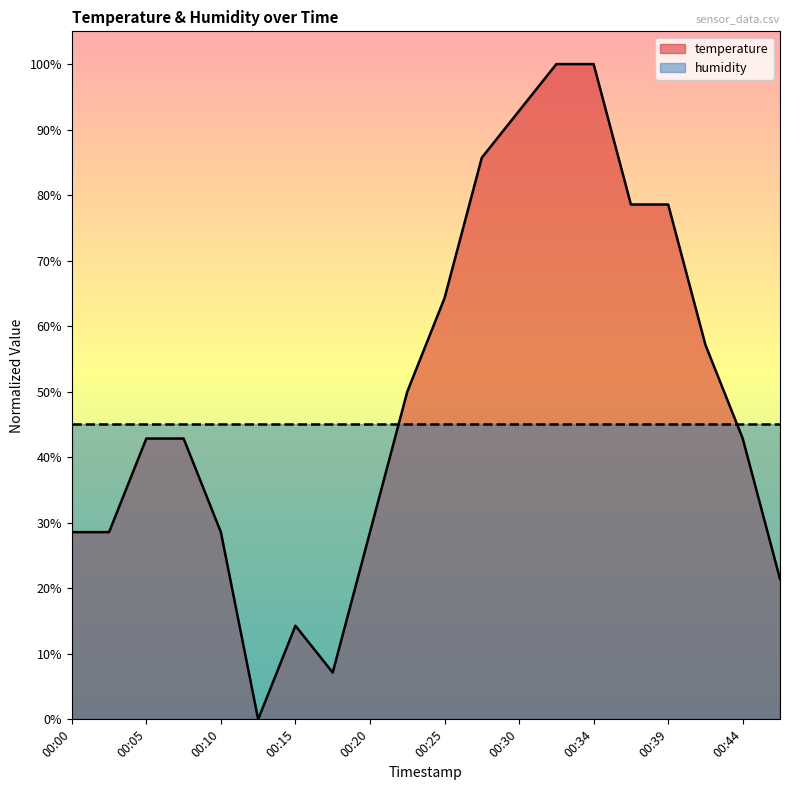

What is the greatest value displayed?

1.0